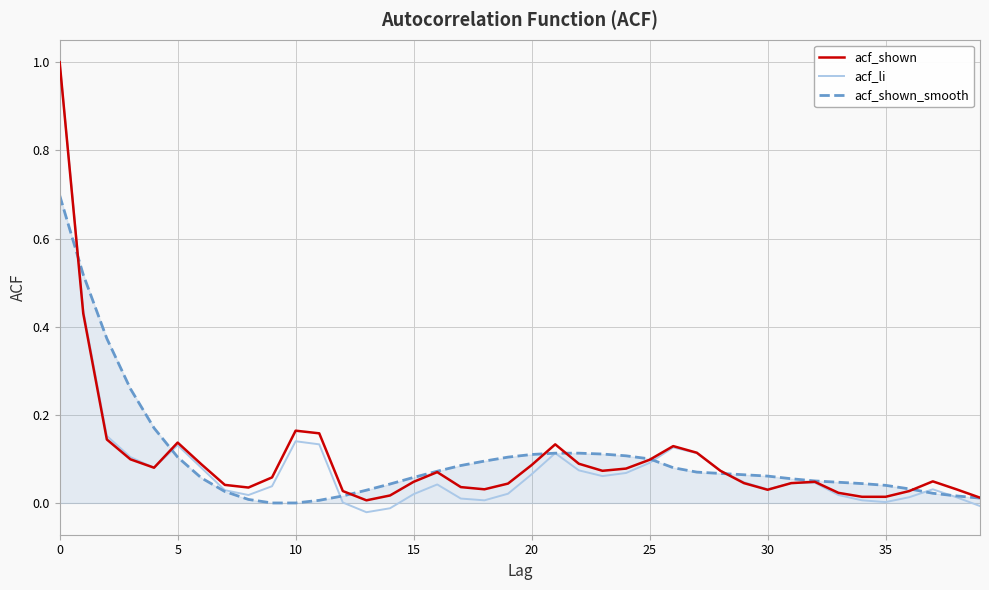

How many distinct data groups are displayed?

3